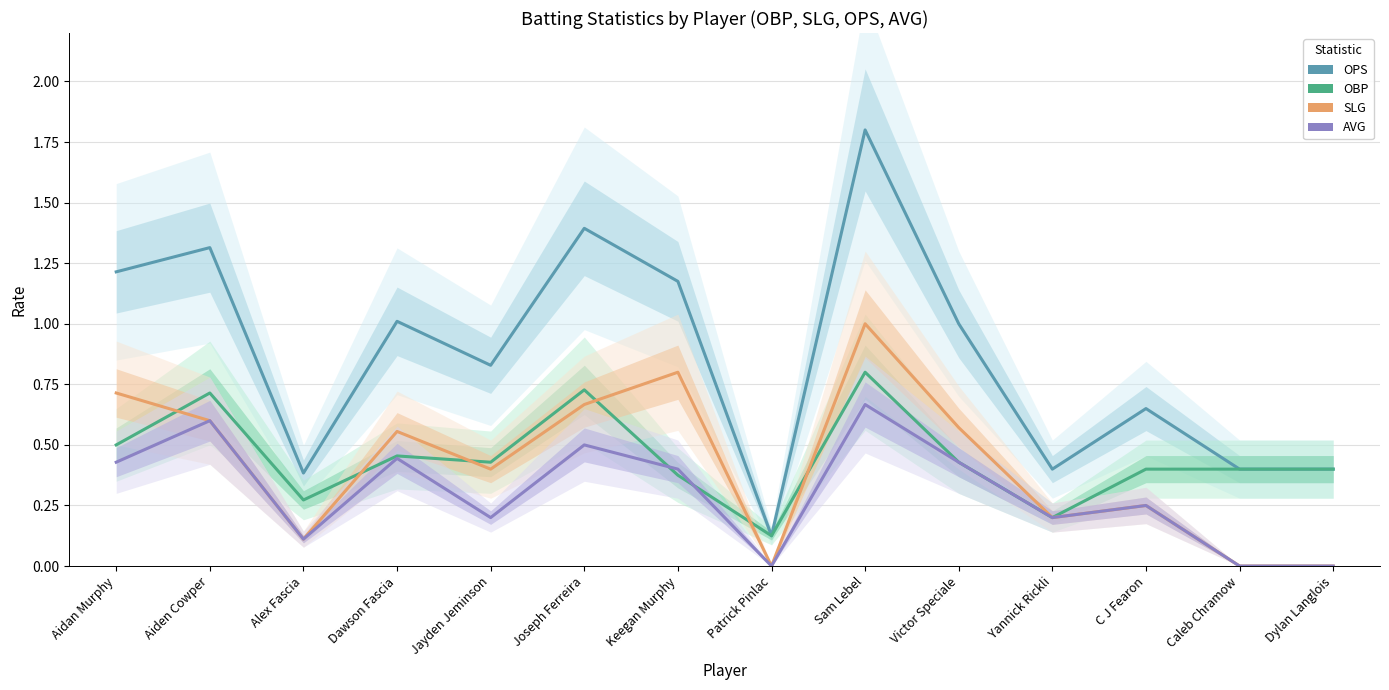

What is the greatest value displayed?

1.8